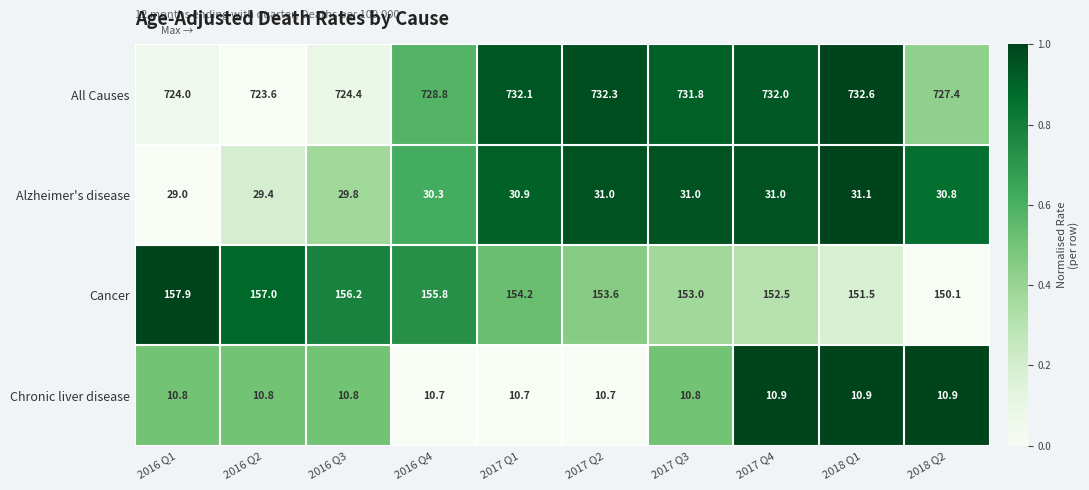

Is it true that Alzheimer's disease equals 9.2 at 2016 Q4?

False